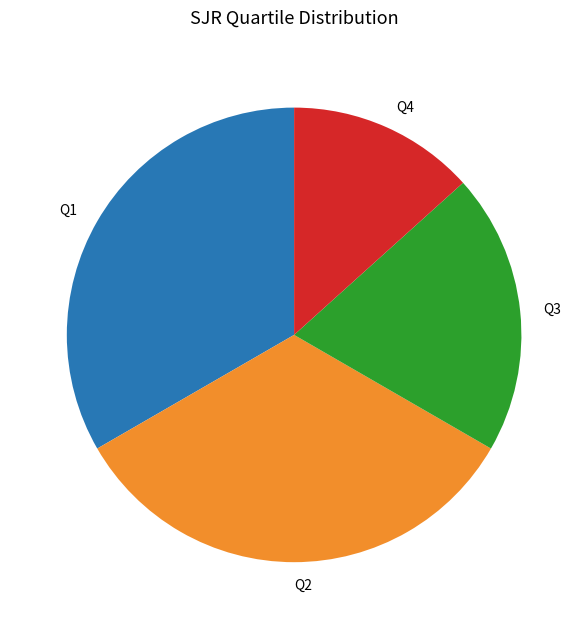

Which slice is the smallest?

Q4